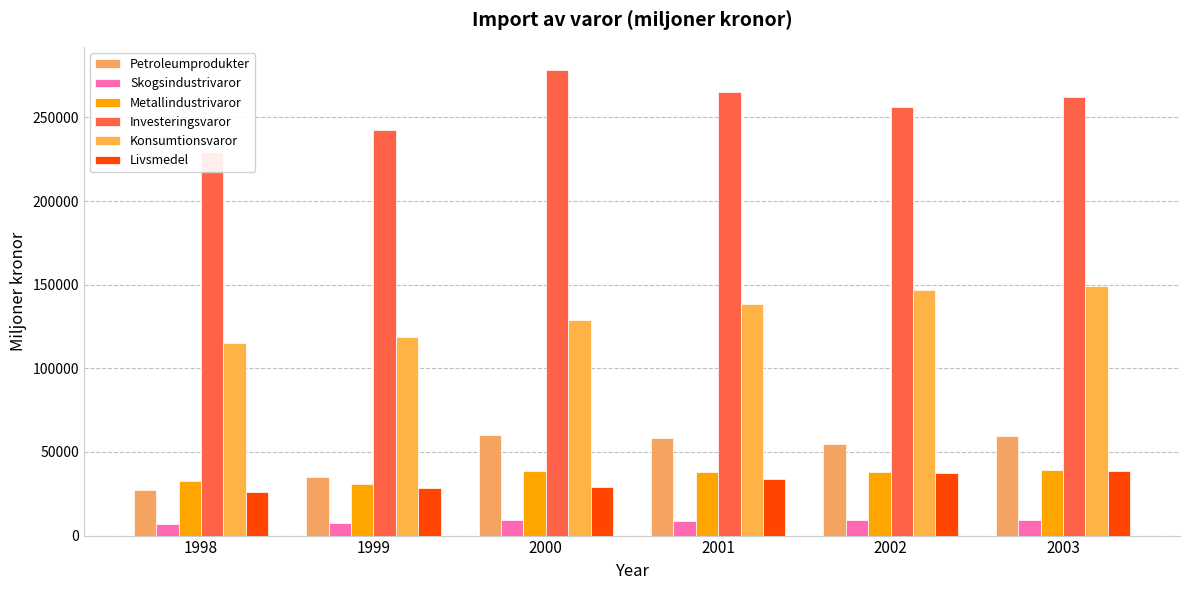

Reading right to left, transcribe all the data shown in this chart.

Petroleumprodukter: 2003=59532	2002=54466	2001=58050	2000=59984	1999=35022	1998=27289
Skogsindustrivaror: 2003=9475	2002=9098	2001=8653	2000=9186	1999=7625	1998=7192
Metallindustrivaror: 2003=39376	2002=37808	2001=37751	2000=38389	1999=30845	1998=32601
Investeringsvaror: 2003=262156	2002=256370	2001=265492	2000=278306	1999=242253	1998=229464
Konsumtionsvaror: 2003=149059	2002=146943	2001=138310	2000=128848	1999=118590	1998=115131
Livsmedel: 2003=38549	2002=37289	2001=34105	2000=28959	1999=28563	1998=26200